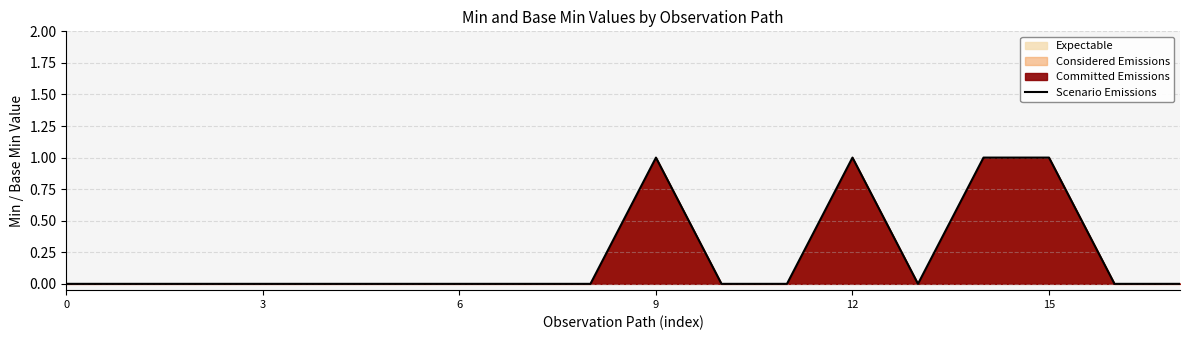

How many positive values are there?

4